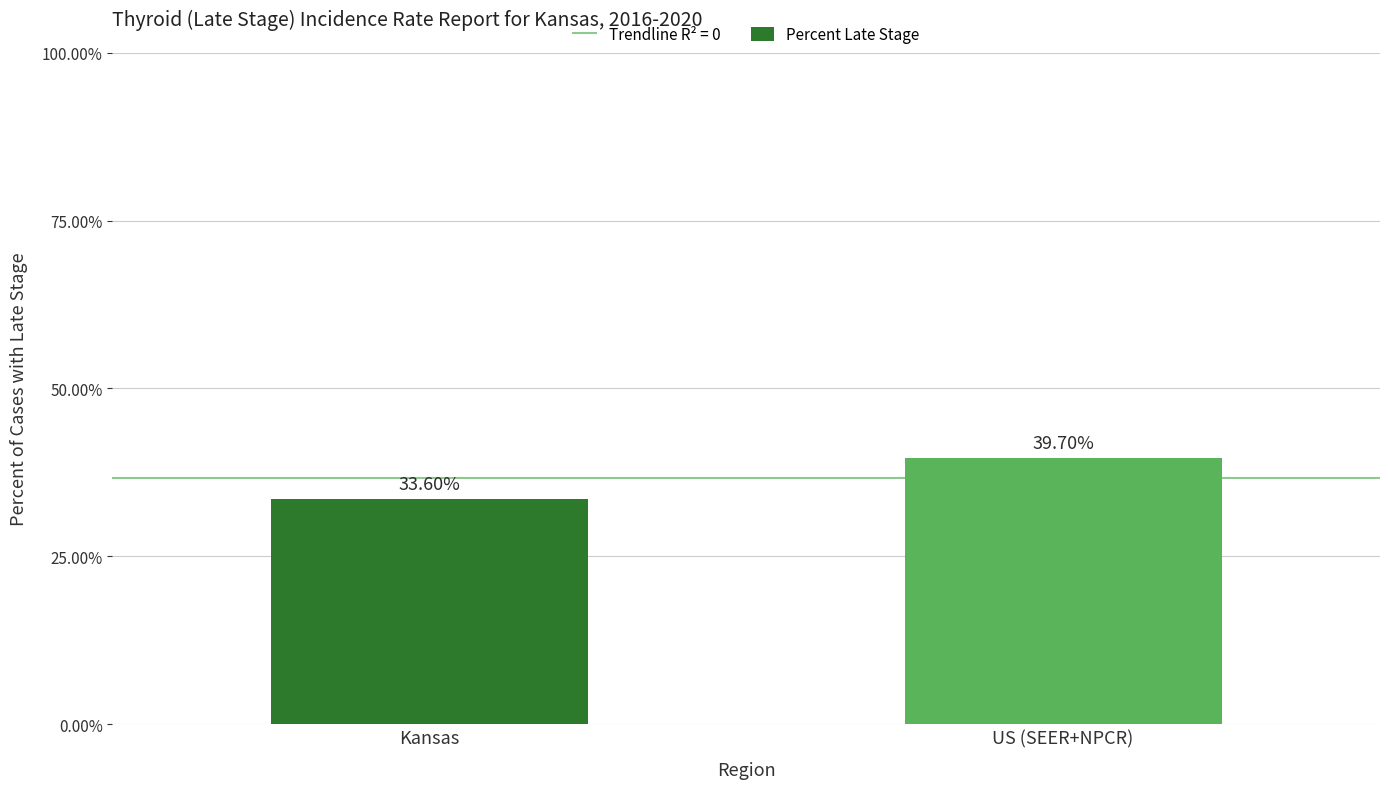

Rank the categories by value from highest to lowest.

US (SEER+NPCR), Kansas